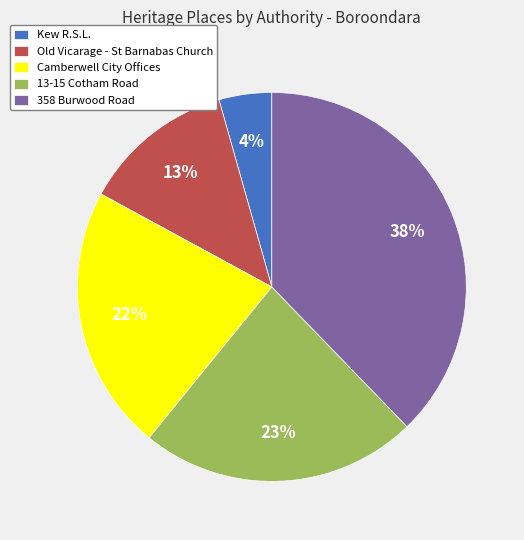

What percentage is the 358 Burwood Road slice, to the nearest percent?

38%